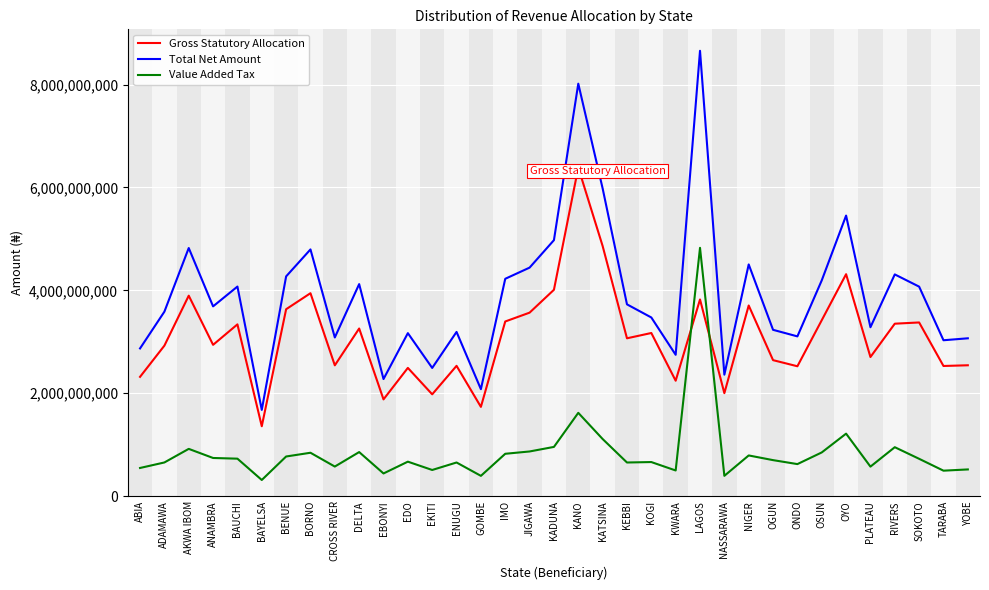

Which category has the highest value in the Gross Statutory Allocation series?

KANO